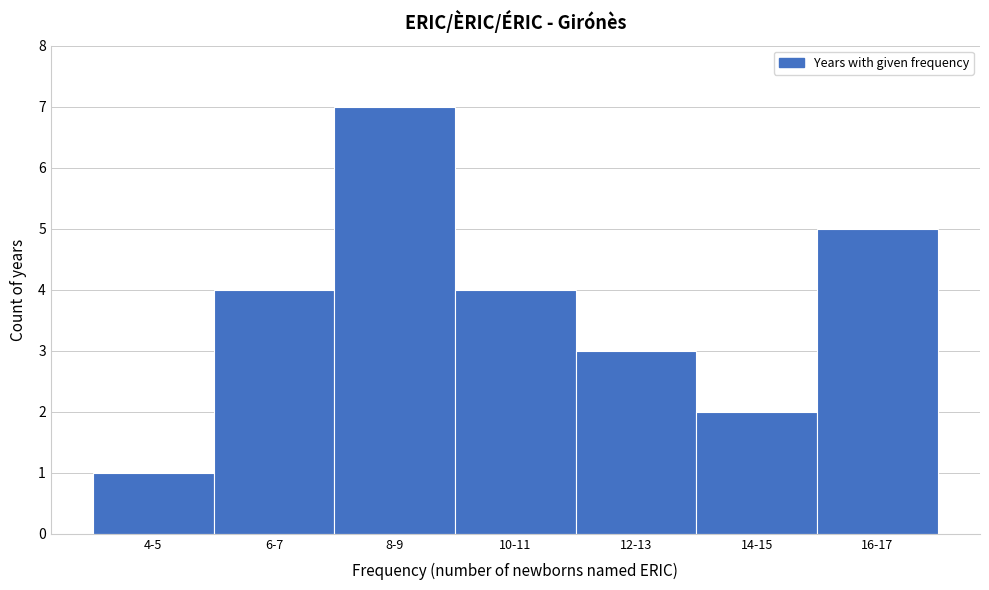

Reading left to right, list all the values displayed in this chart.

4-5=1	6-7=4	8-9=7	10-11=4	12-13=3	14-15=2	16-17=5